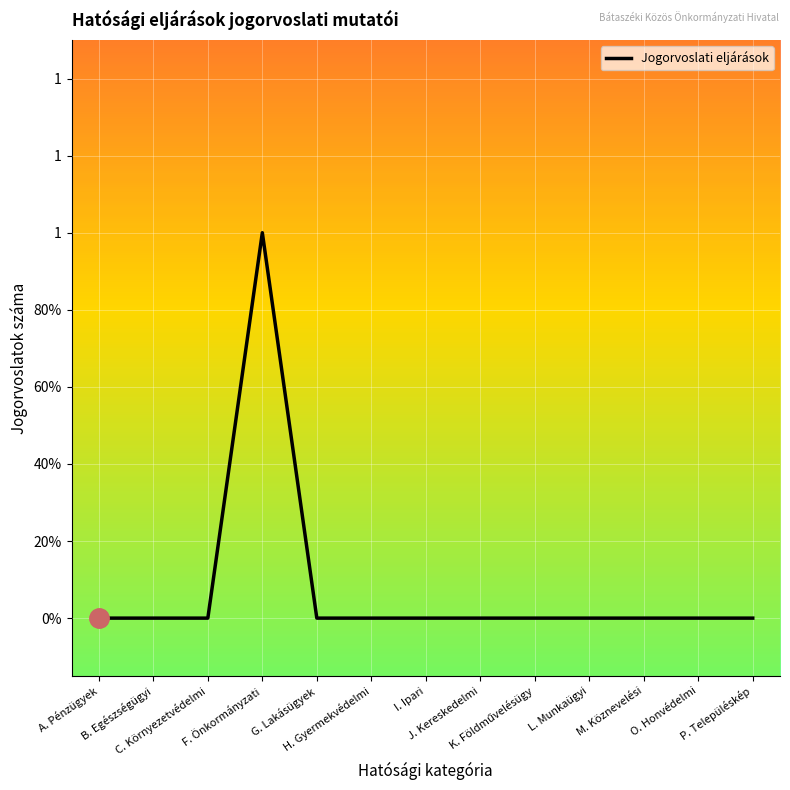

What is the label of the 1st point from the left?

A. Pénzügyek